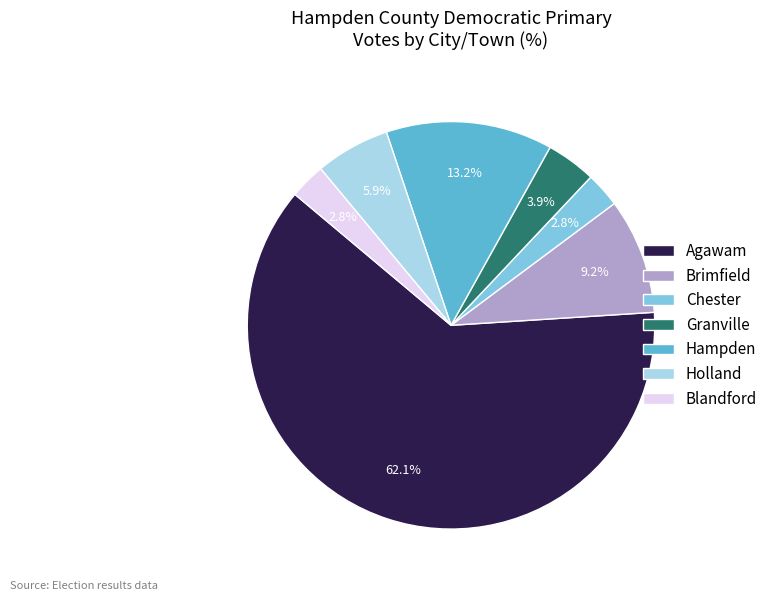

What percentage is NOT represented by Chester?

97.2%